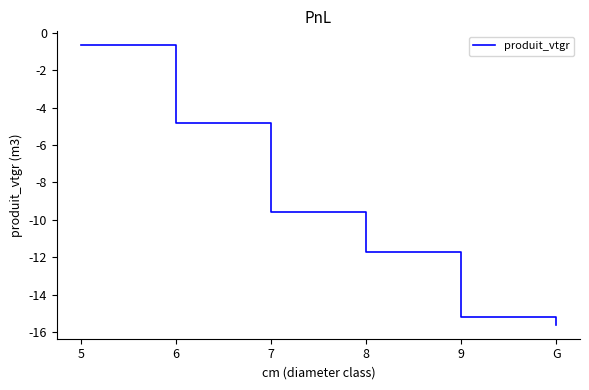

What position from the left is 9?

5